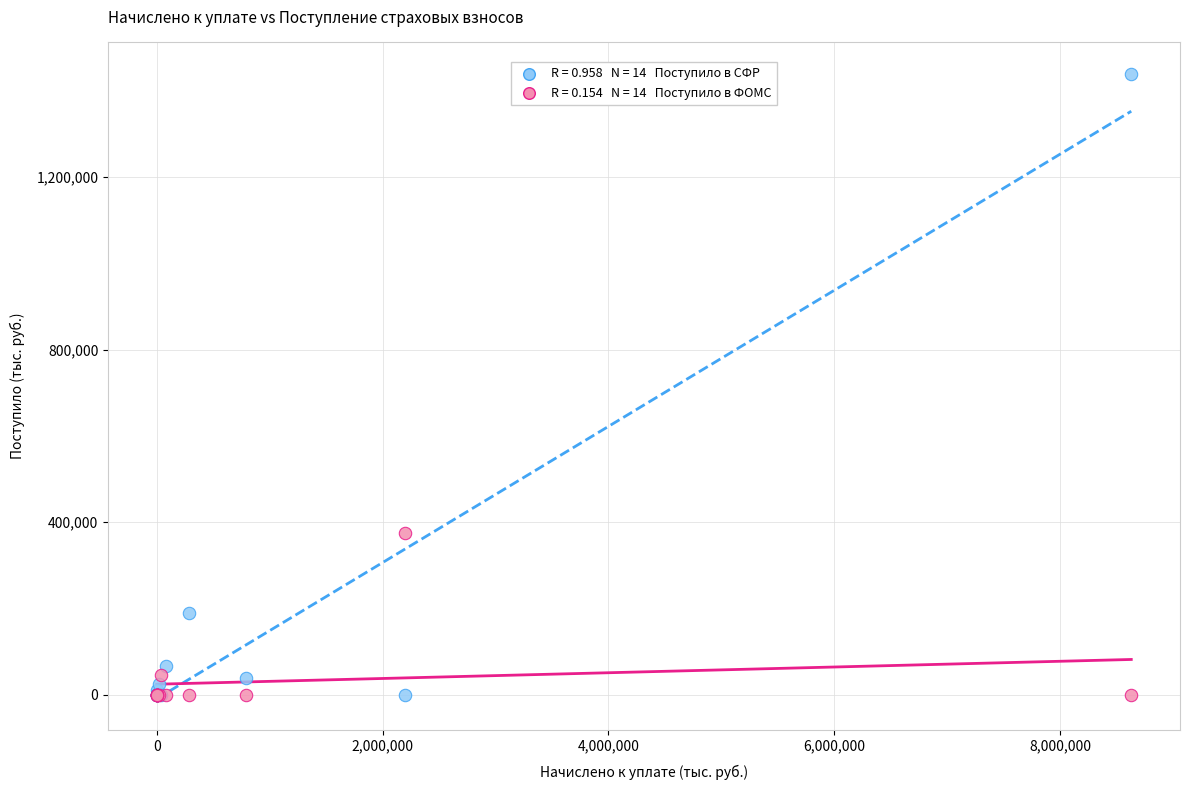

Across all series, what Y value is closest to 719814?

373860